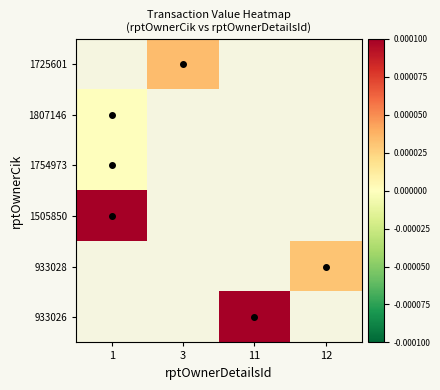

At which label does 1754973 reach its peak?

1